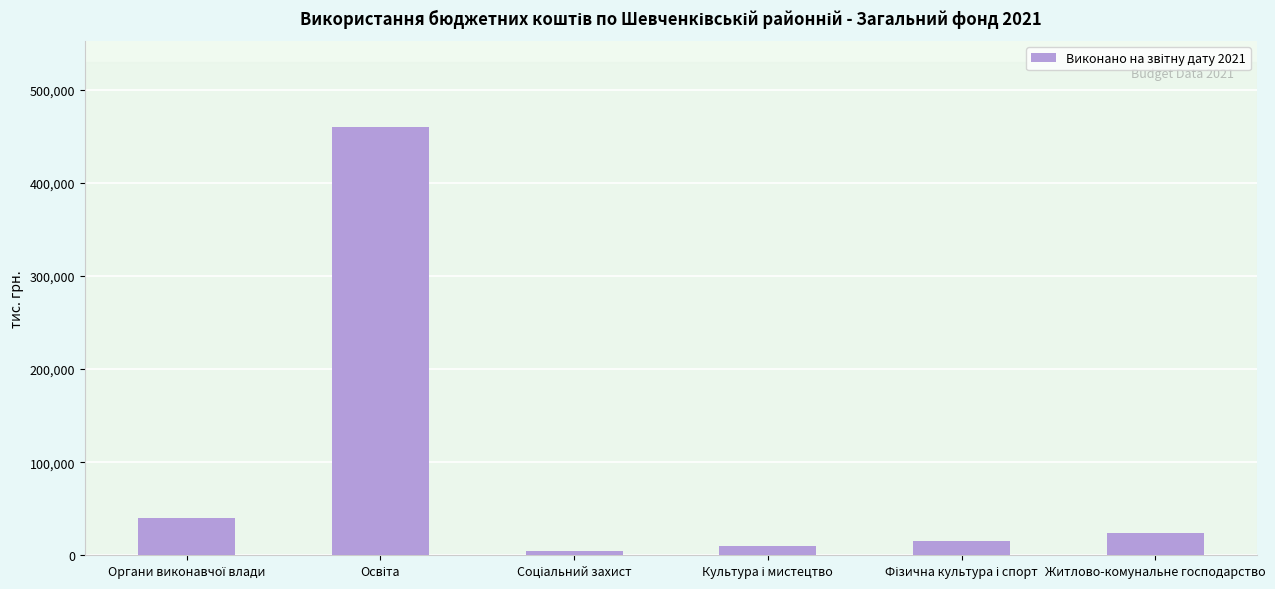

What is the value of the 1st bar from the left?

39910.9